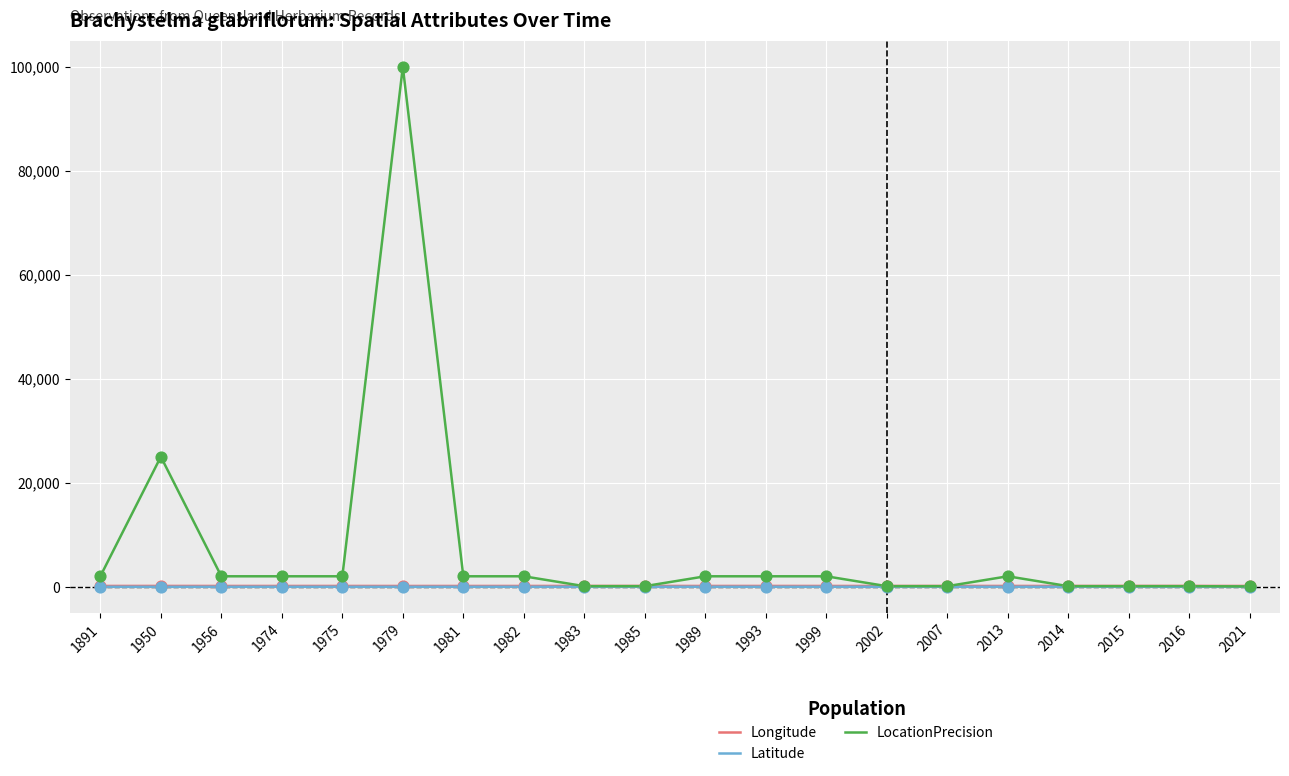

What are all the series names shown in the legend?

Longitude, Latitude, LocationPrecision